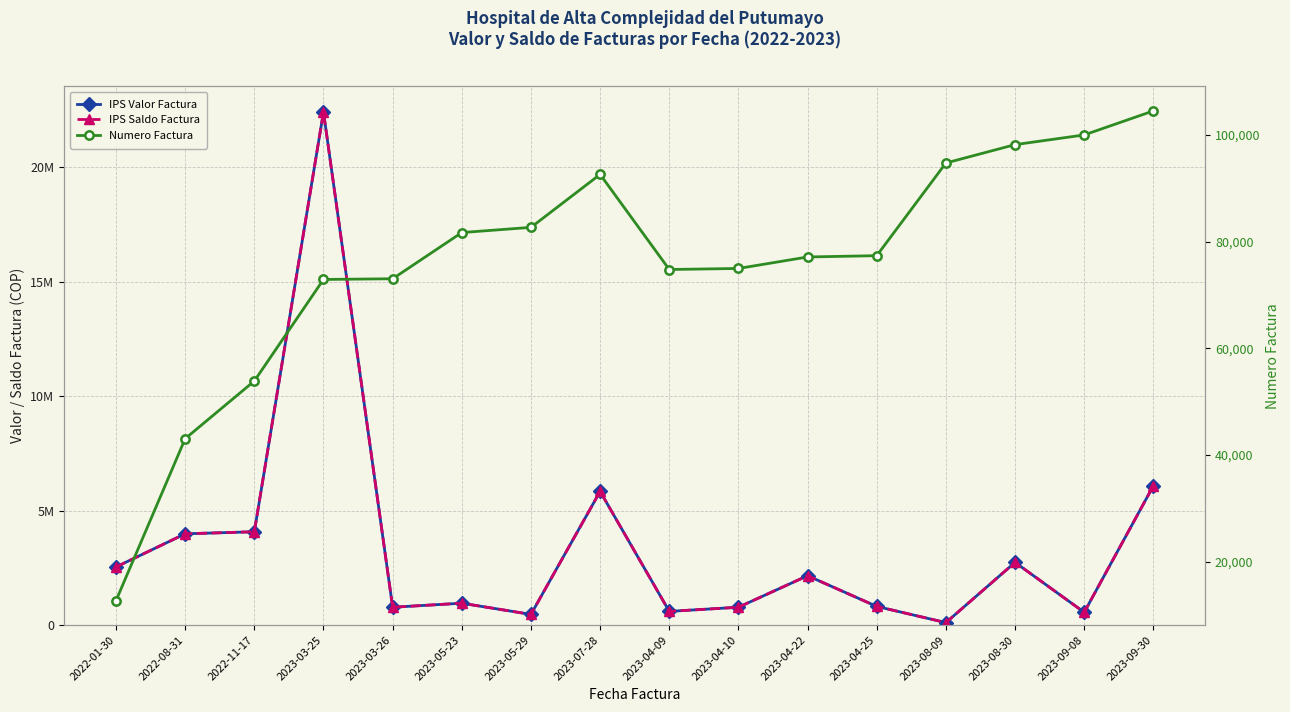

What value does the Numero Factura series have at 2023-04-10, to the nearest 50?

74950